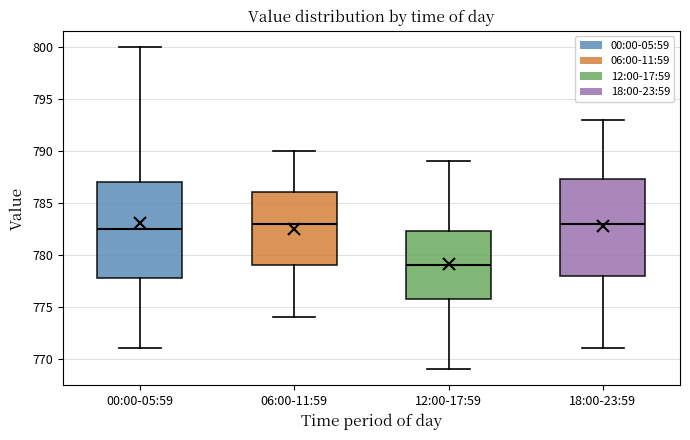

Where does the lower whisker of the box for 00:00-05:59 end on the y-axis? The values are not printed on the chart, so give them approximately, as read against the axis.

771.0